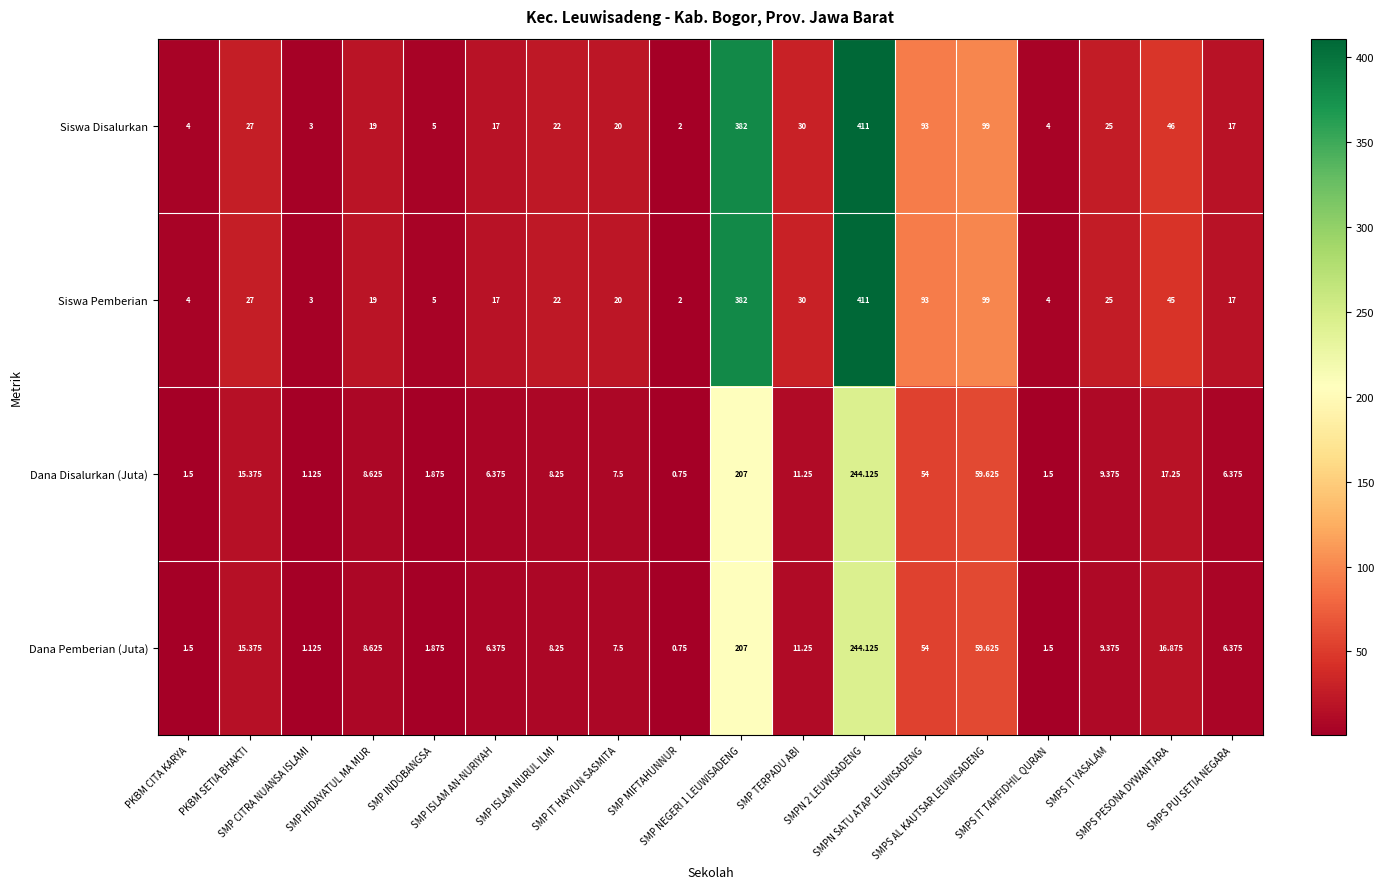

Which series has the largest total across all categories?

Siswa Disalurkan